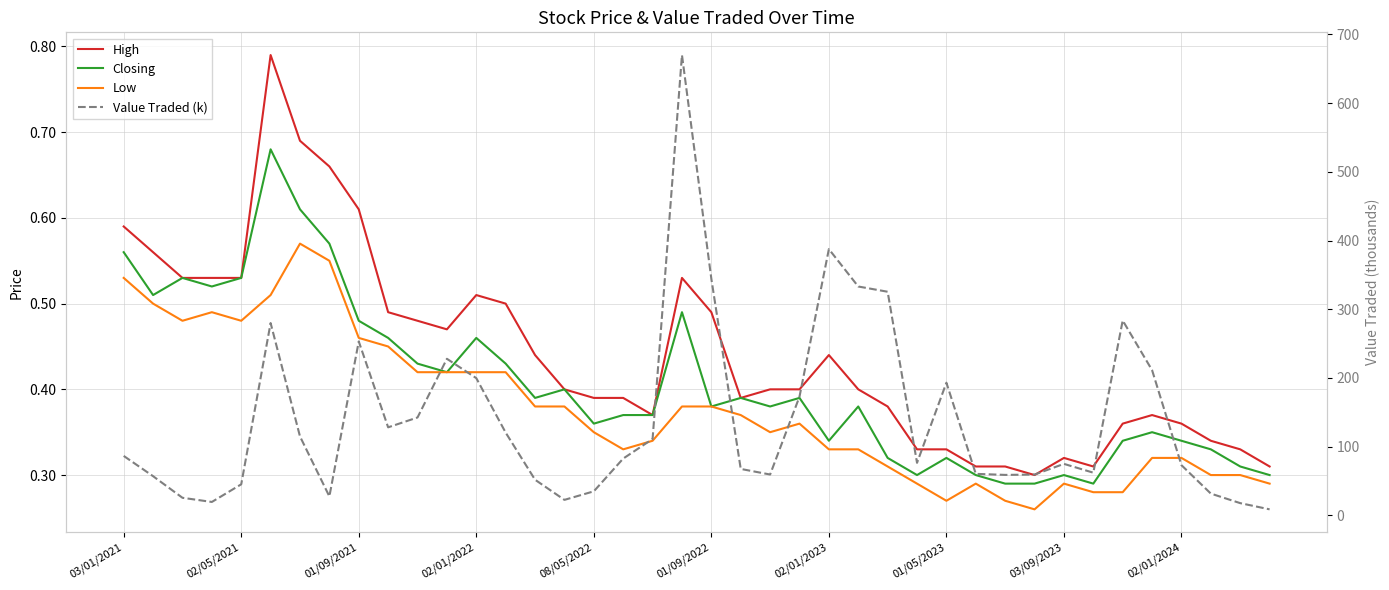

Which series has the largest total across all categories?

Value Traded (k)